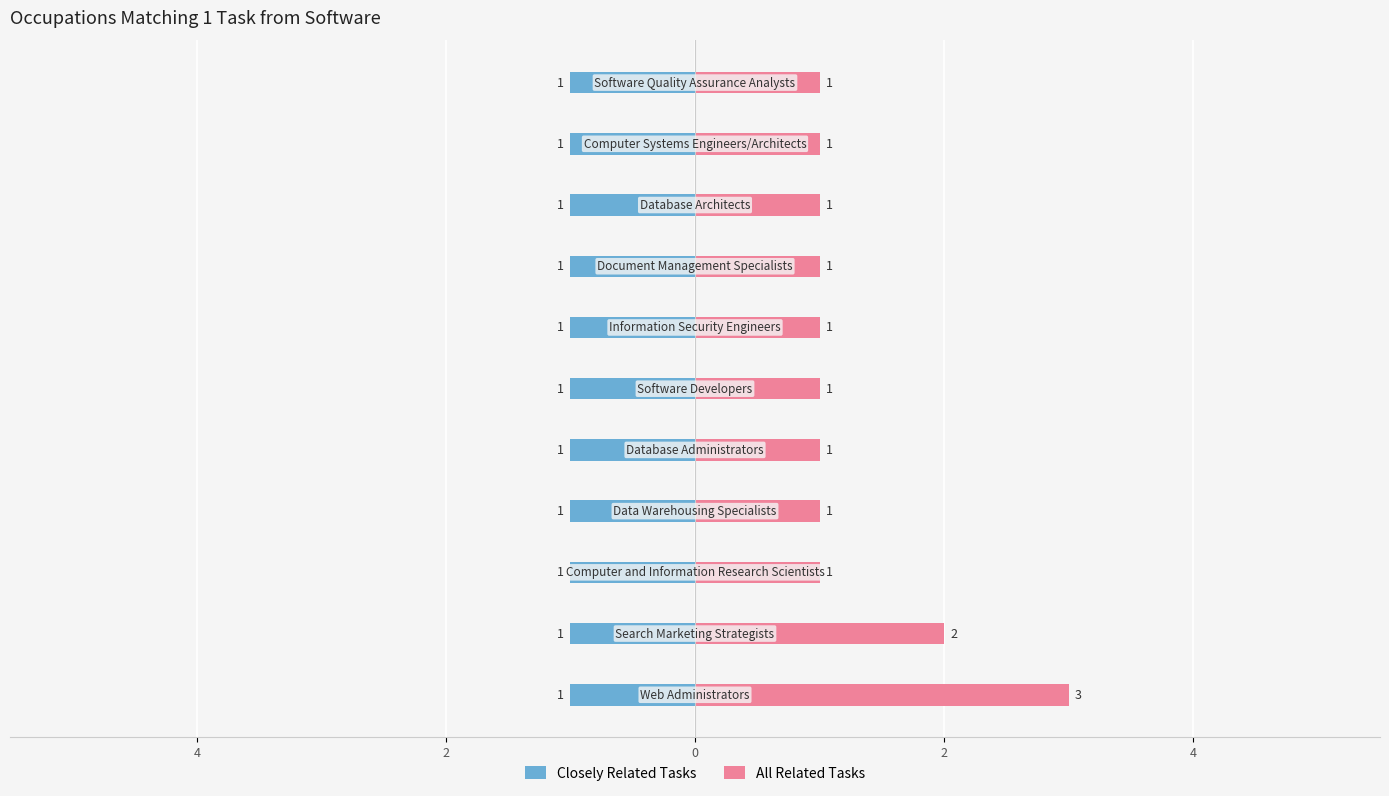

What is the sum of the All Related Tasks values at 4 and 10?

3.0